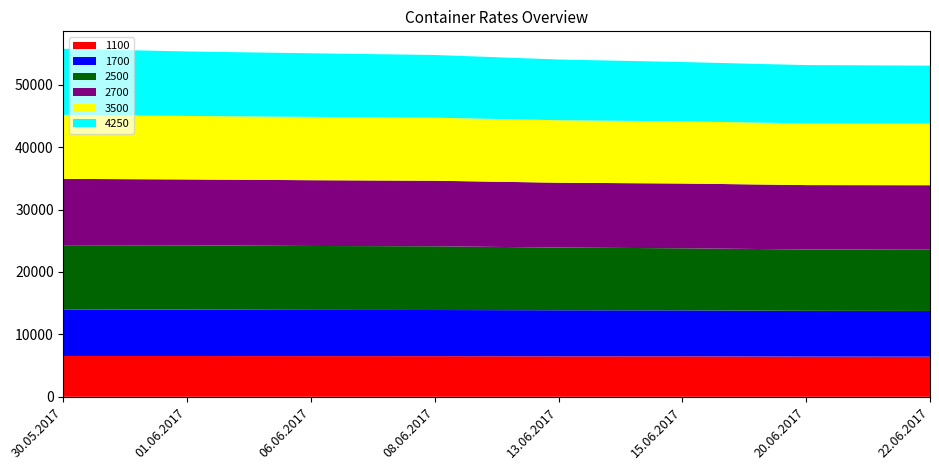

Reading left to right, list all the values displayed in this chart.

1100: 30.05.2017=6545	01.06.2017=6532	06.06.2017=6522	08.06.2017=6517	13.06.2017=6491	15.06.2017=6492	20.06.2017=6445	22.06.2017=6427
1700: 30.05.2017=7460	01.06.2017=7432	06.06.2017=7399	08.06.2017=7387	13.06.2017=7375	15.06.2017=7357	20.06.2017=7326	22.06.2017=7324
2500: 30.05.2017=10283	01.06.2017=10304	06.06.2017=10242	08.06.2017=10212	13.06.2017=10043	15.06.2017=9944	20.06.2017=9833	22.06.2017=9813
2700: 30.05.2017=10624	01.06.2017=10556	06.06.2017=10537	08.06.2017=10502	13.06.2017=10388	15.06.2017=10378	20.06.2017=10312	22.06.2017=10333
3500: 30.05.2017=10256	01.06.2017=10170	06.06.2017=10143	08.06.2017=10095	13.06.2017=10009	15.06.2017=9954	20.06.2017=9885	22.06.2017=9887
4250: 30.05.2017=10592	01.06.2017=10330	06.06.2017=10189	08.06.2017=10048	13.06.2017=9731	15.06.2017=9506	20.06.2017=9342	22.06.2017=9267